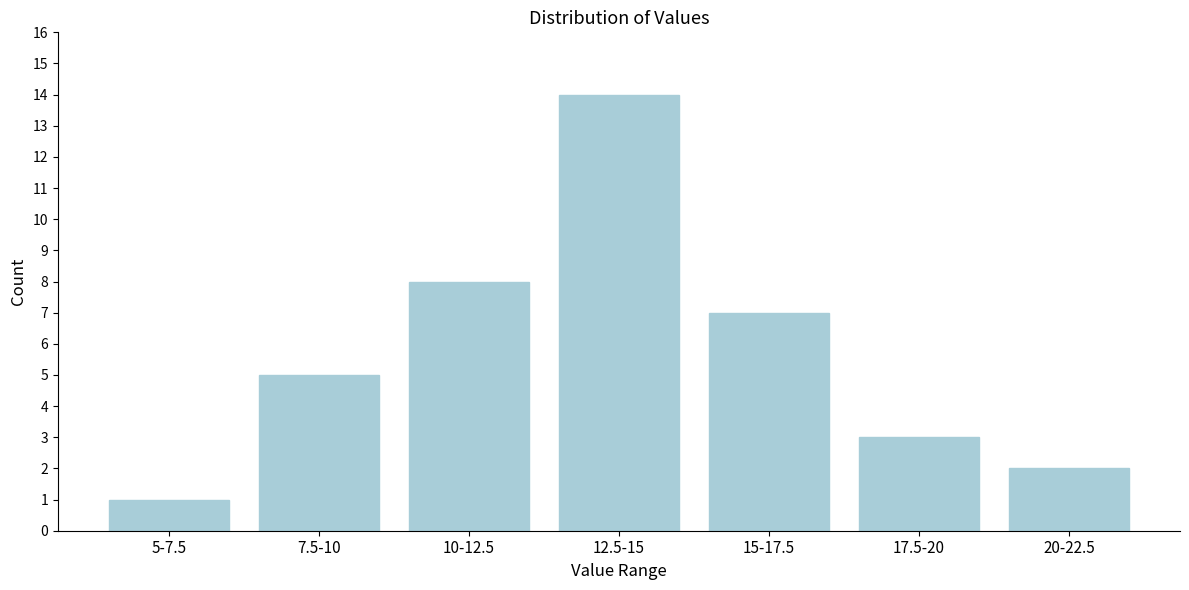

Reading right to left, what are all the values shown in this chart?

2	3	7	14	8	5	1